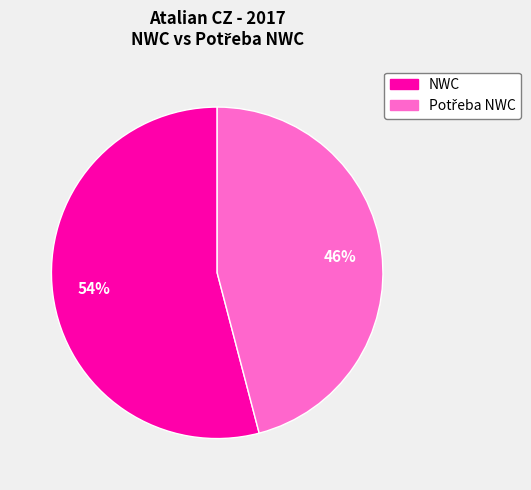

How many slices are in this pie chart?

2